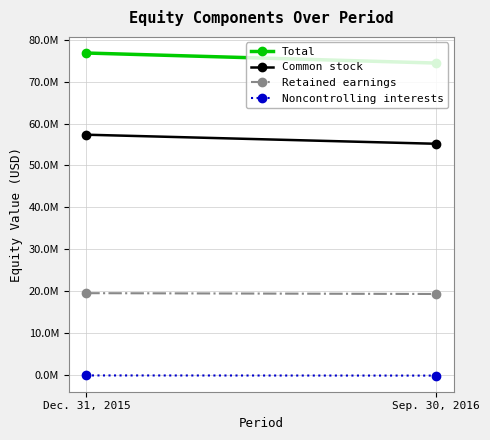

At which category does the chart reach its minimum across all series?

Sep. 30, 2016